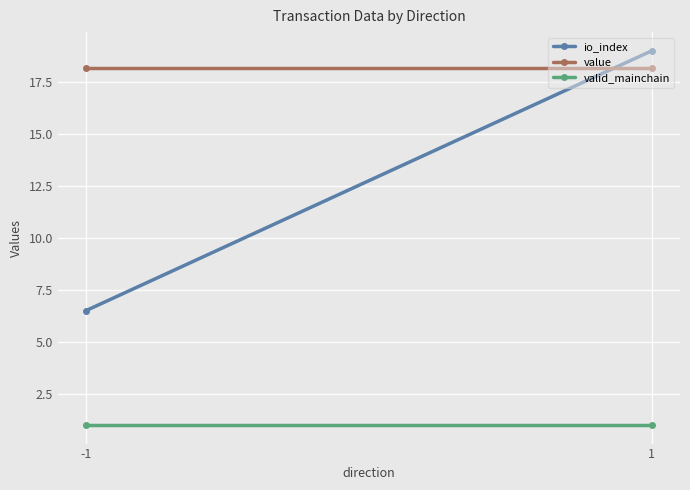

Reading left to right, what are all the values shown in this chart?

io_index: -1=6.5	1=19.0
value: -1=18.2	1=18.2
valid_mainchain: -1=1.0	1=1.0